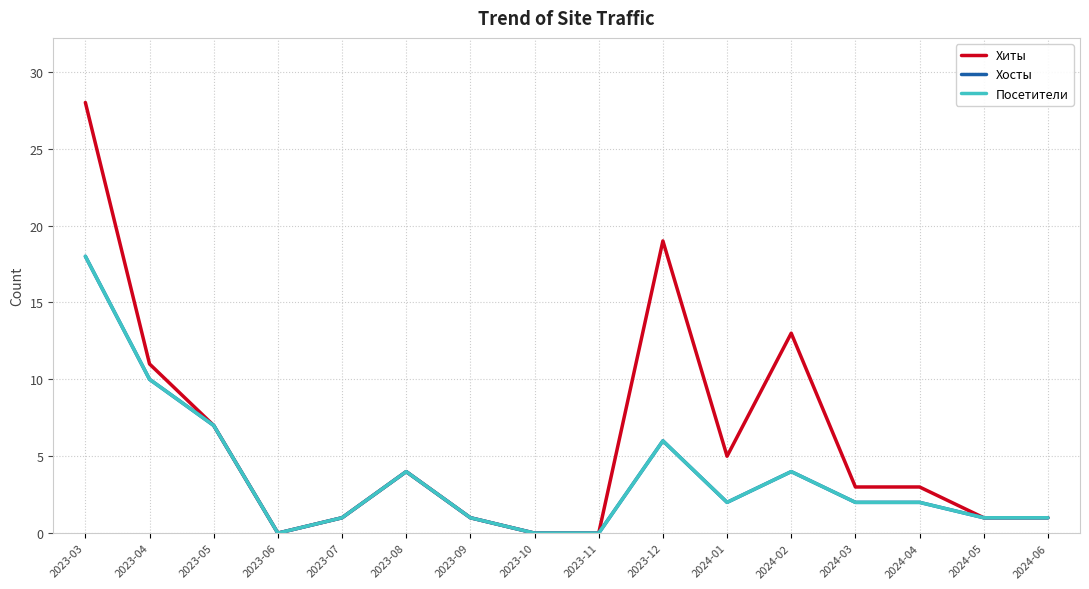

Does the chart display data point markers on the line(s)?

No